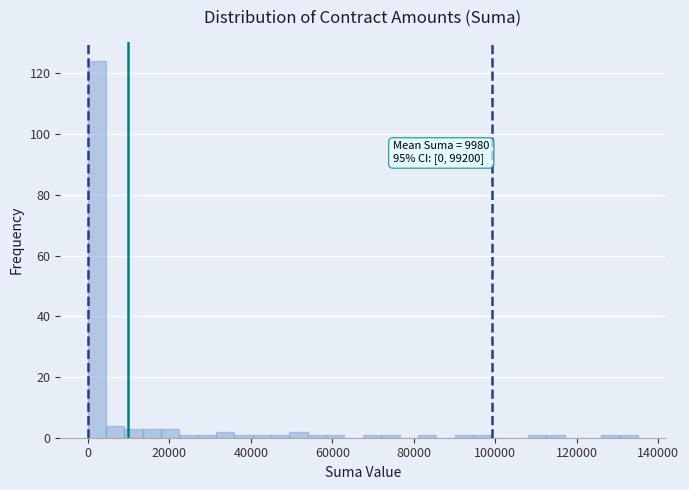

Read against the x-axis, roughly where is the centre of the tallest bar?

2000